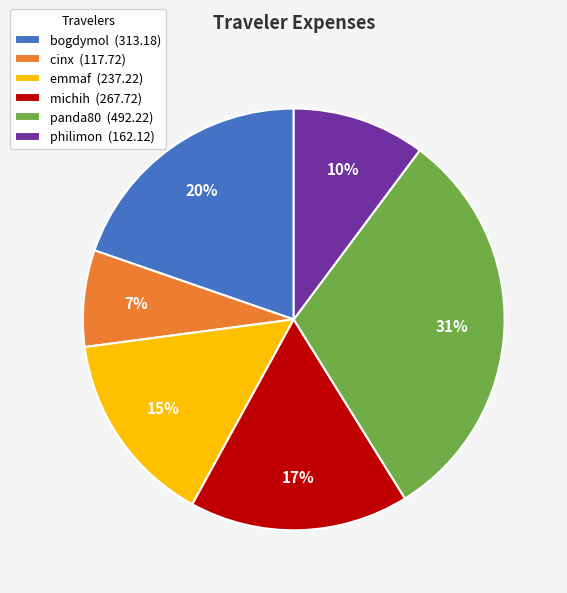

Between cinx (117.72) and panda80 (492.22), which is larger?

panda80 (492.22)